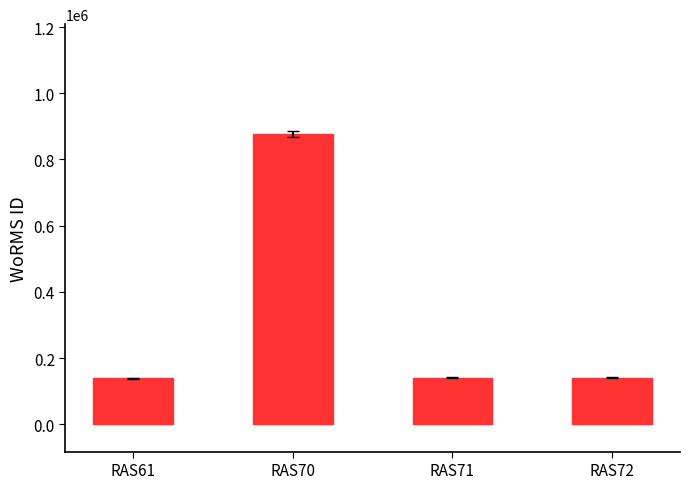

What is the greatest value displayed?

876821